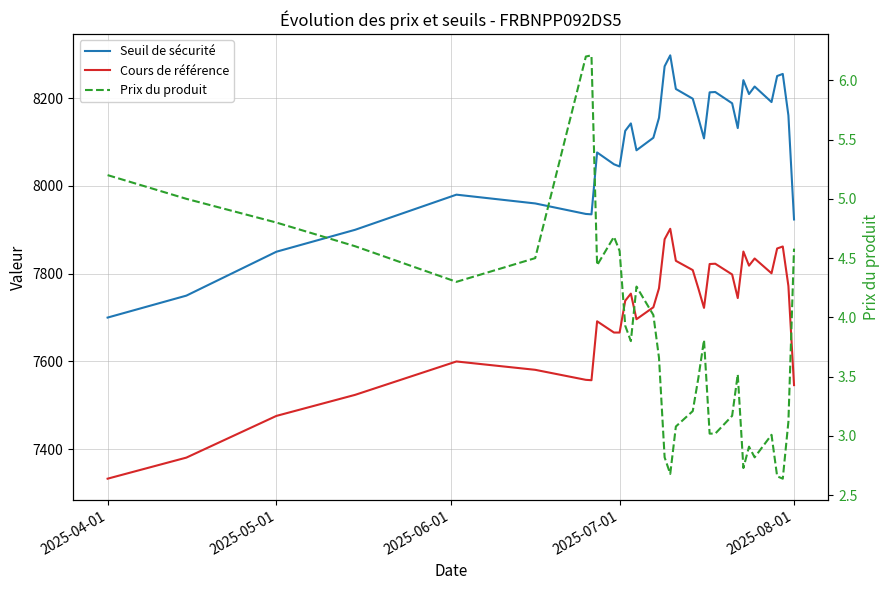

True or false: Seuil de sécurité and Prix du produit cross at least once.

False